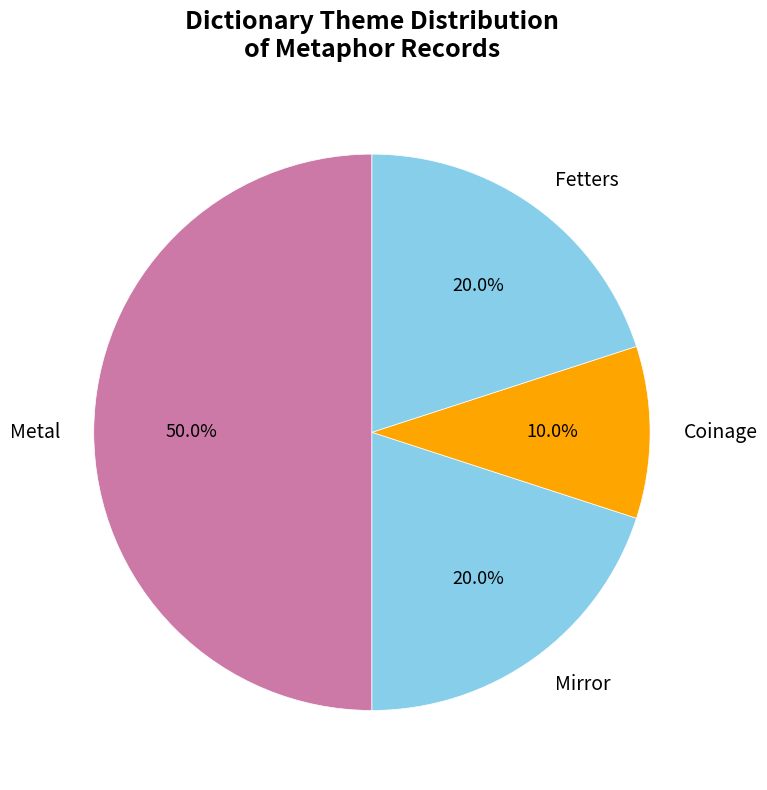

The Metal slice represents 17% of the pie. True or false?

False